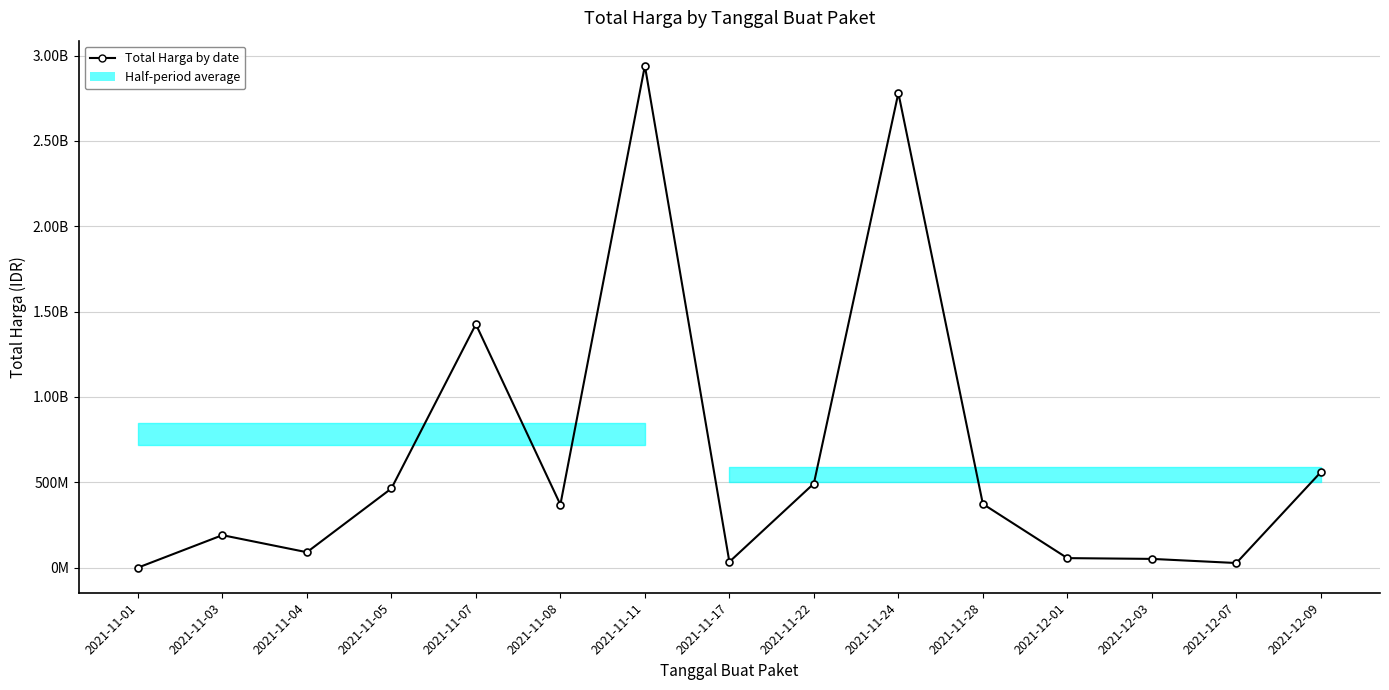

What is the change in value from 2021-11-04 to 2021-11-28?

+282731925